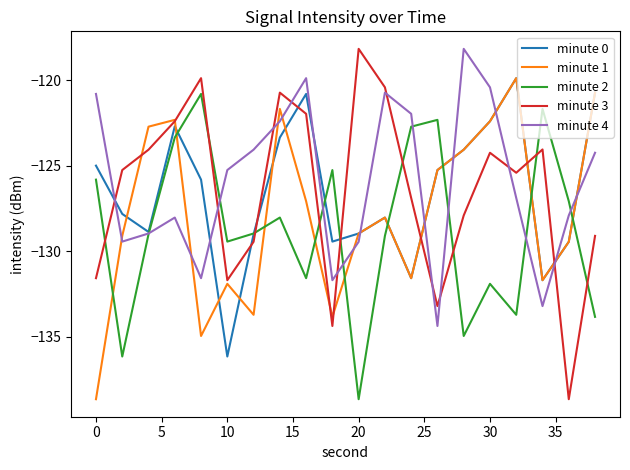

How many times do minute 1 and minute 2 cross each other?

9